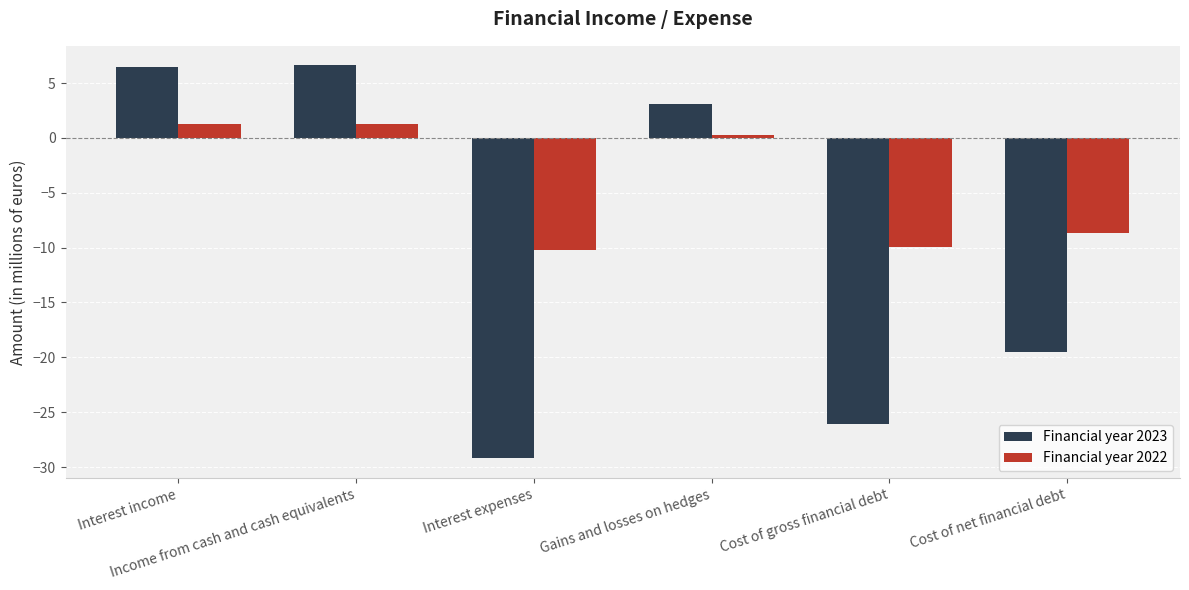

What is the difference between the maximum and minimum values in the Financial year 2023 series?

35.8